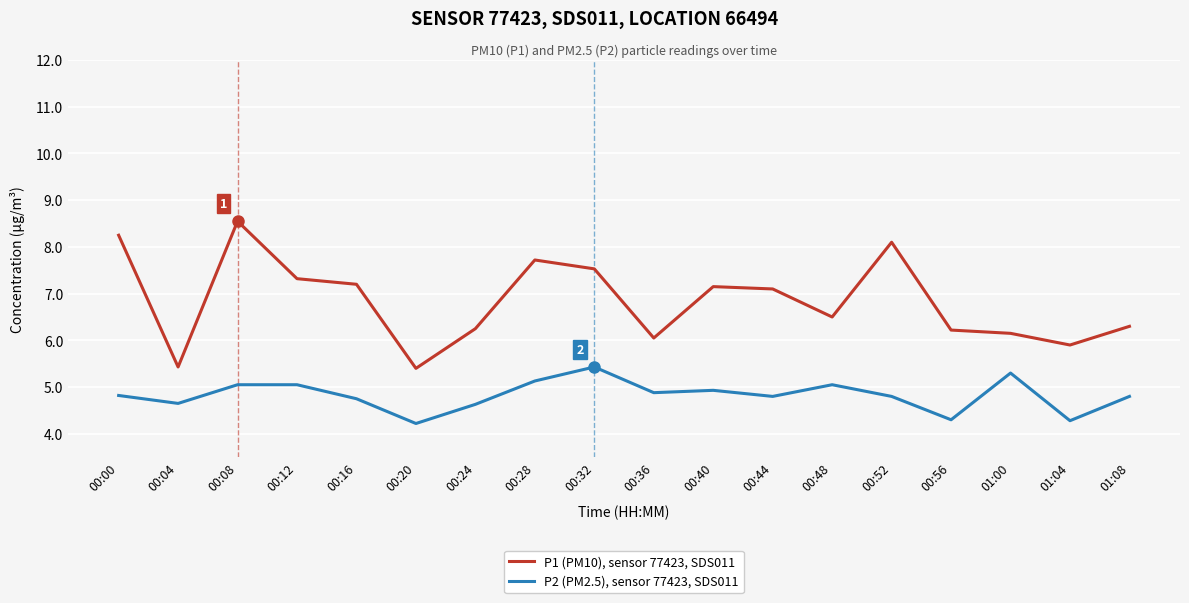

What is the lowest value of the P2 (PM2.5), sensor 77423, SDS011 series?

4.2